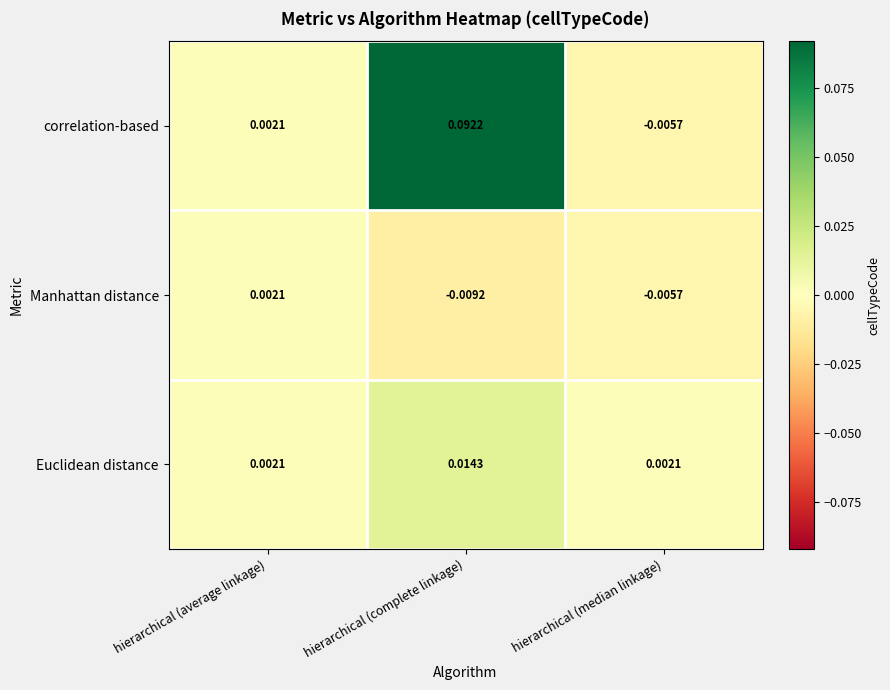

Which series has the largest total across all categories?

correlation-based